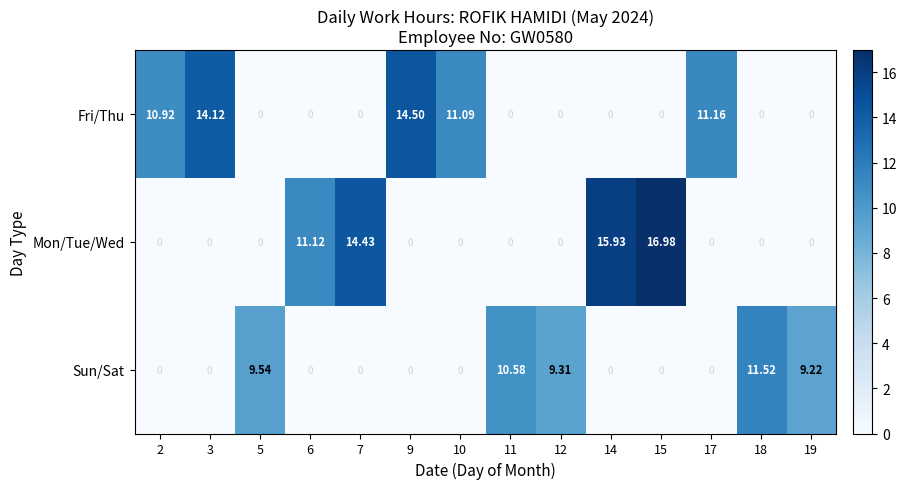

Which series has the widest spread of values?

Mon/Tue/Wed